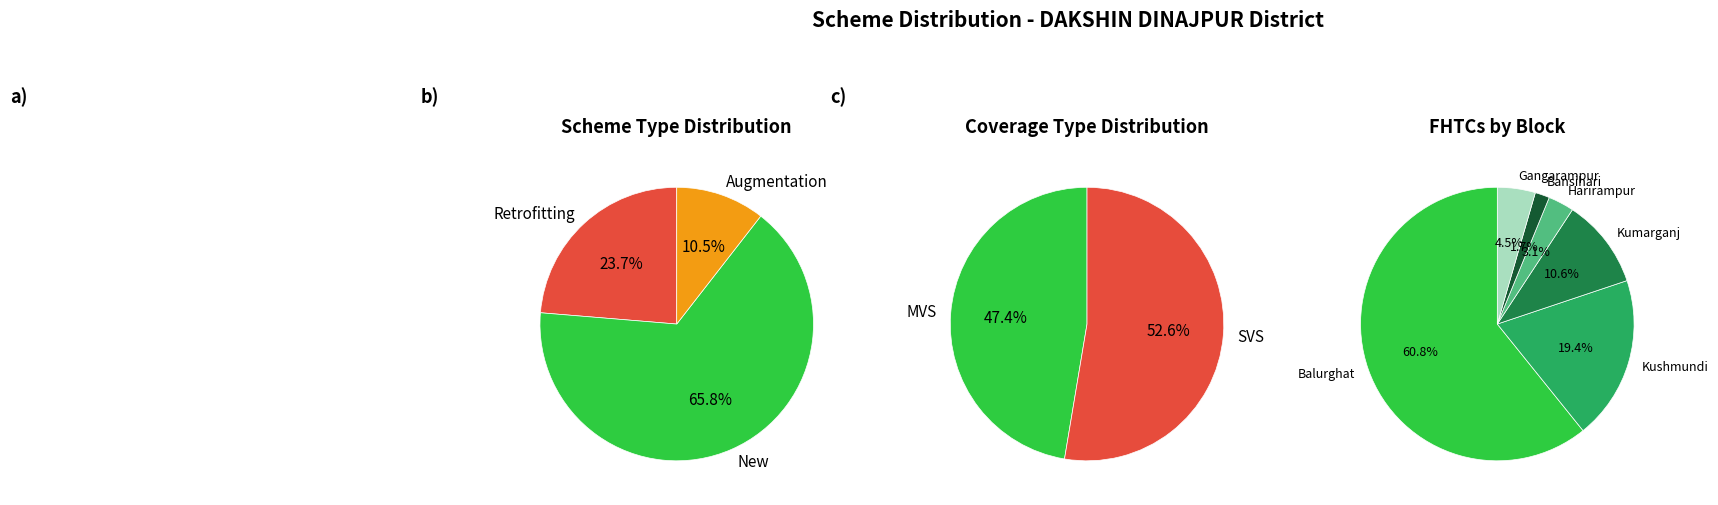

How many slices are in this pie chart?

6